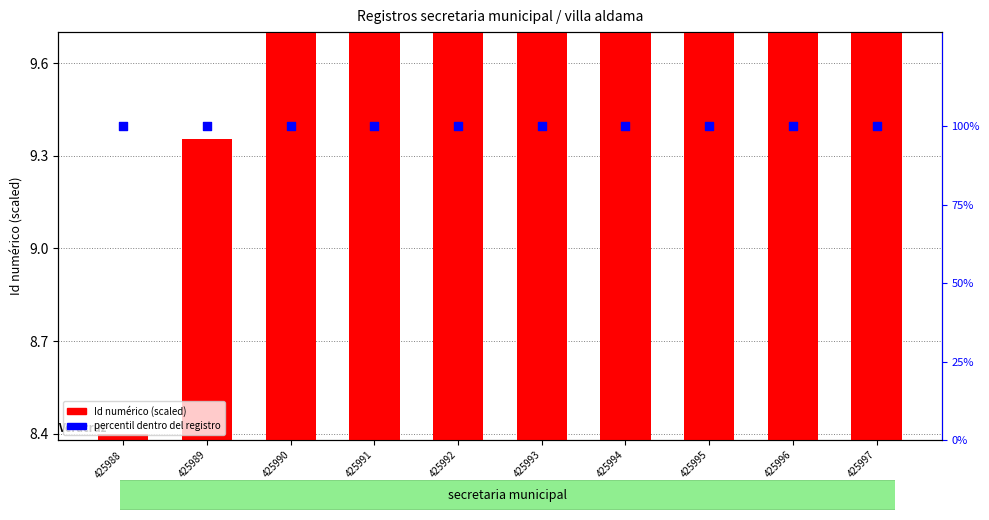

What is the total value across all series at 425988?

108.4